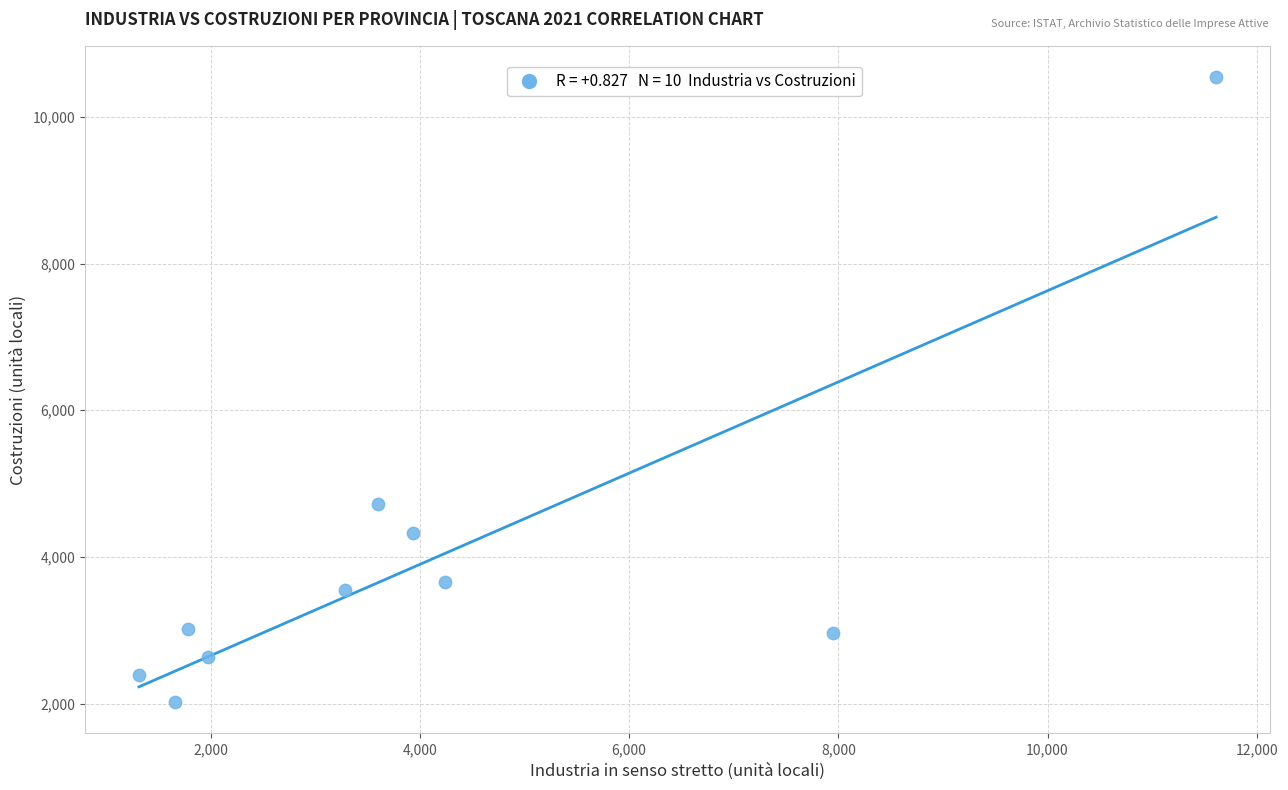

What is the range of X values (max minus min)?

10298